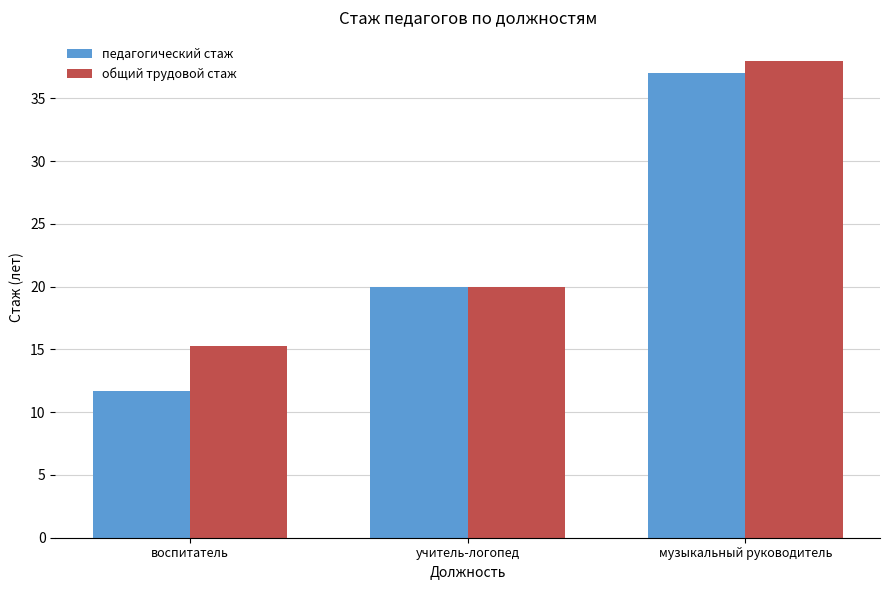

List the labels in order of общий трудовой стаж value, largest first.

музыкальный руководитель, учитель-логопед, воспитатель